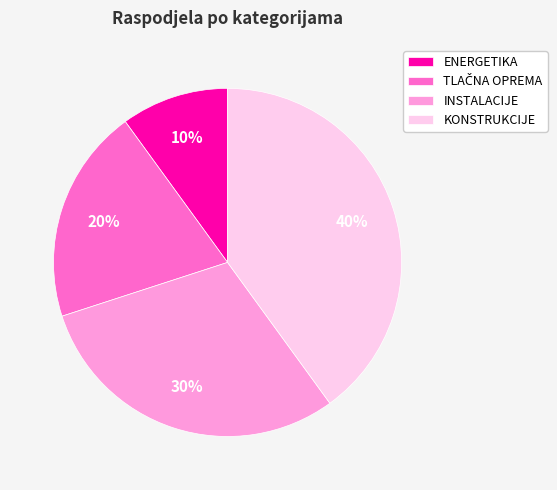

To the nearest percent, what is the average slice percentage?

25%